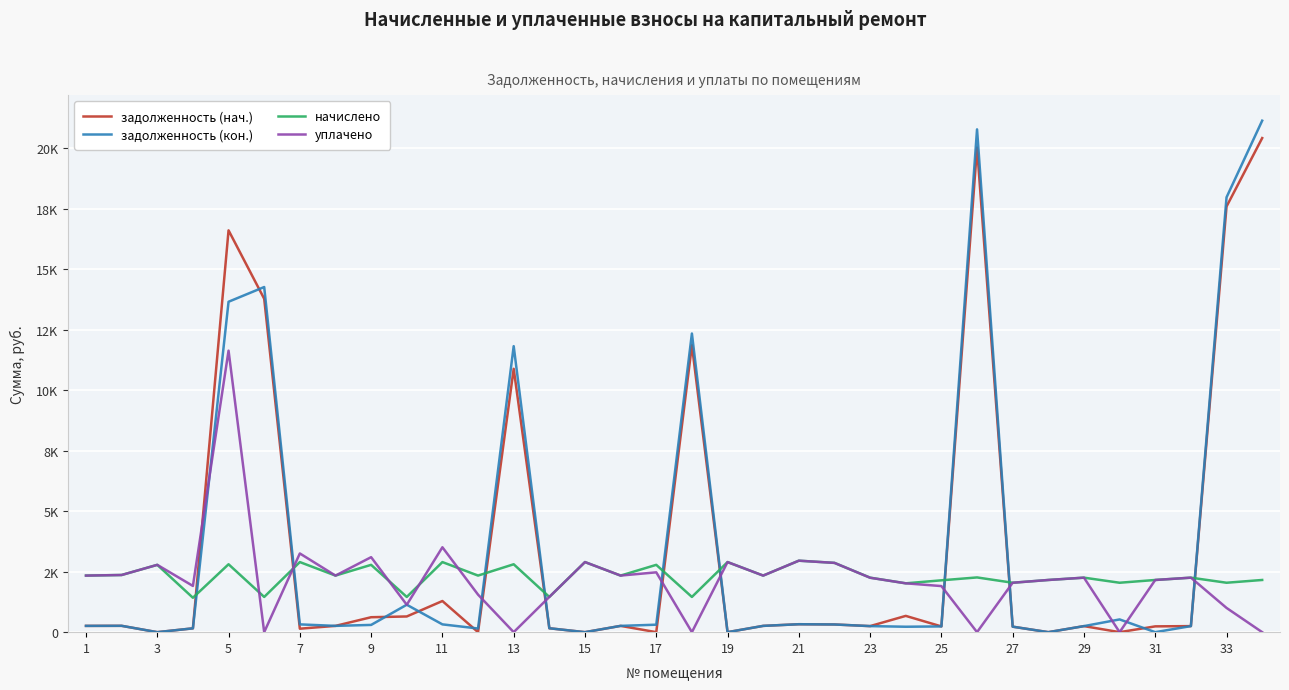

True or false: уплачено has more than 1 interior local peaks.

True